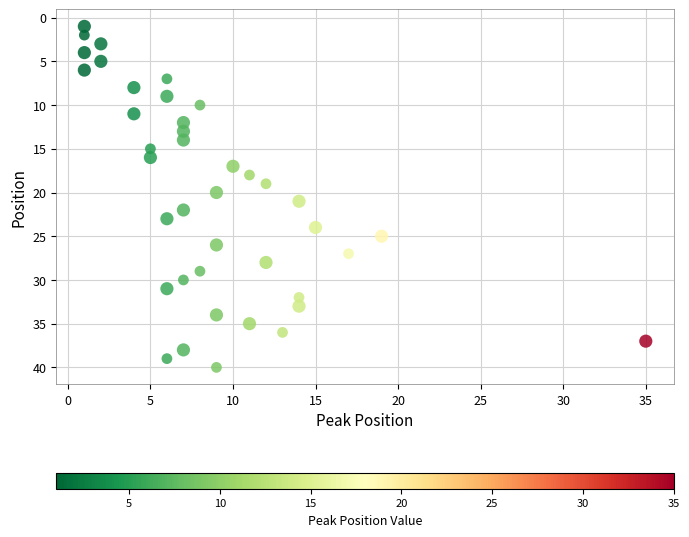

What is the range of X values (max minus min)?

34